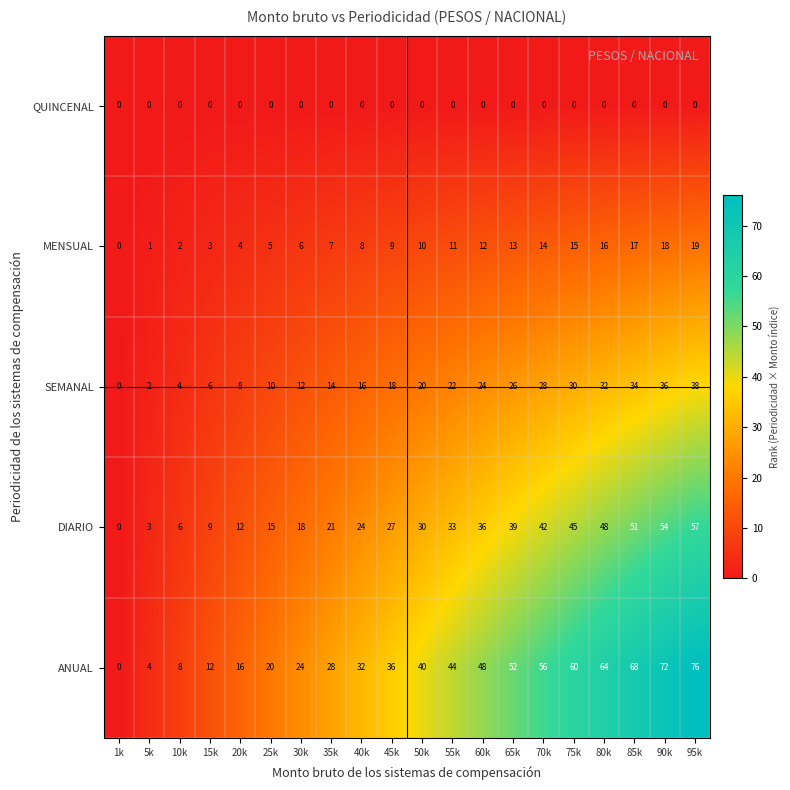

List the series in order of their peak value, highest first.

ANUAL, DIARIO, SEMANAL, MENSUAL, QUINCENAL